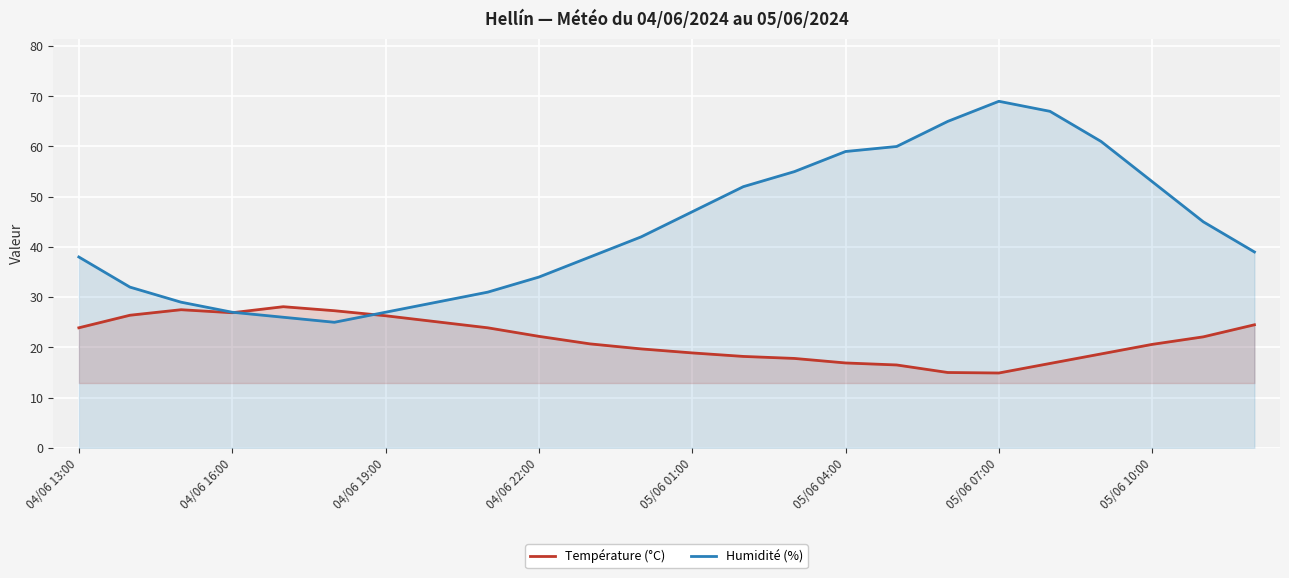

Rank the series by their maximum value, from lowest to highest.

Température (°C), Humidité (%)